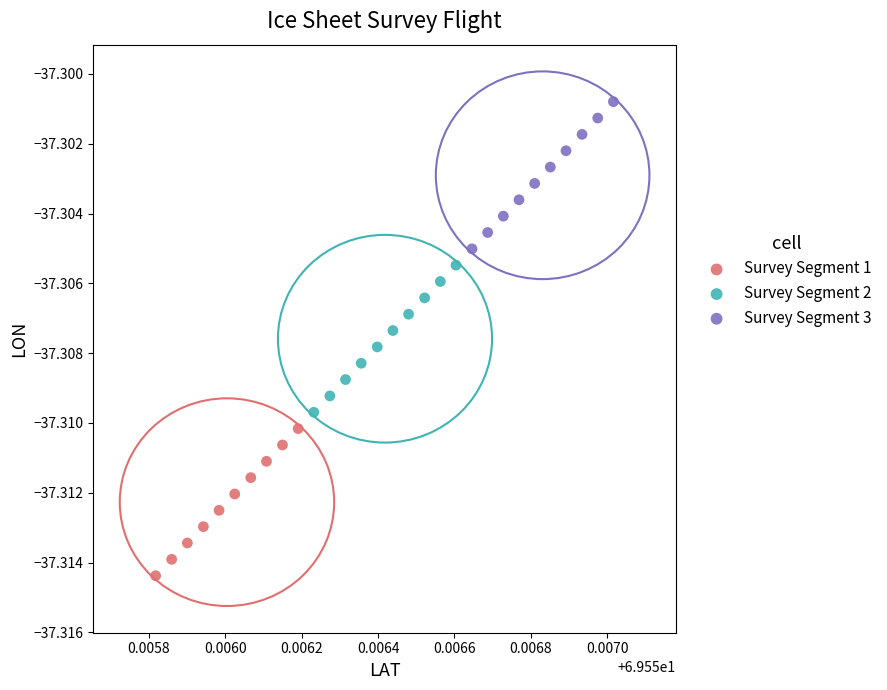

Which series reaches the minimum Y coordinate?

Survey Segment 1